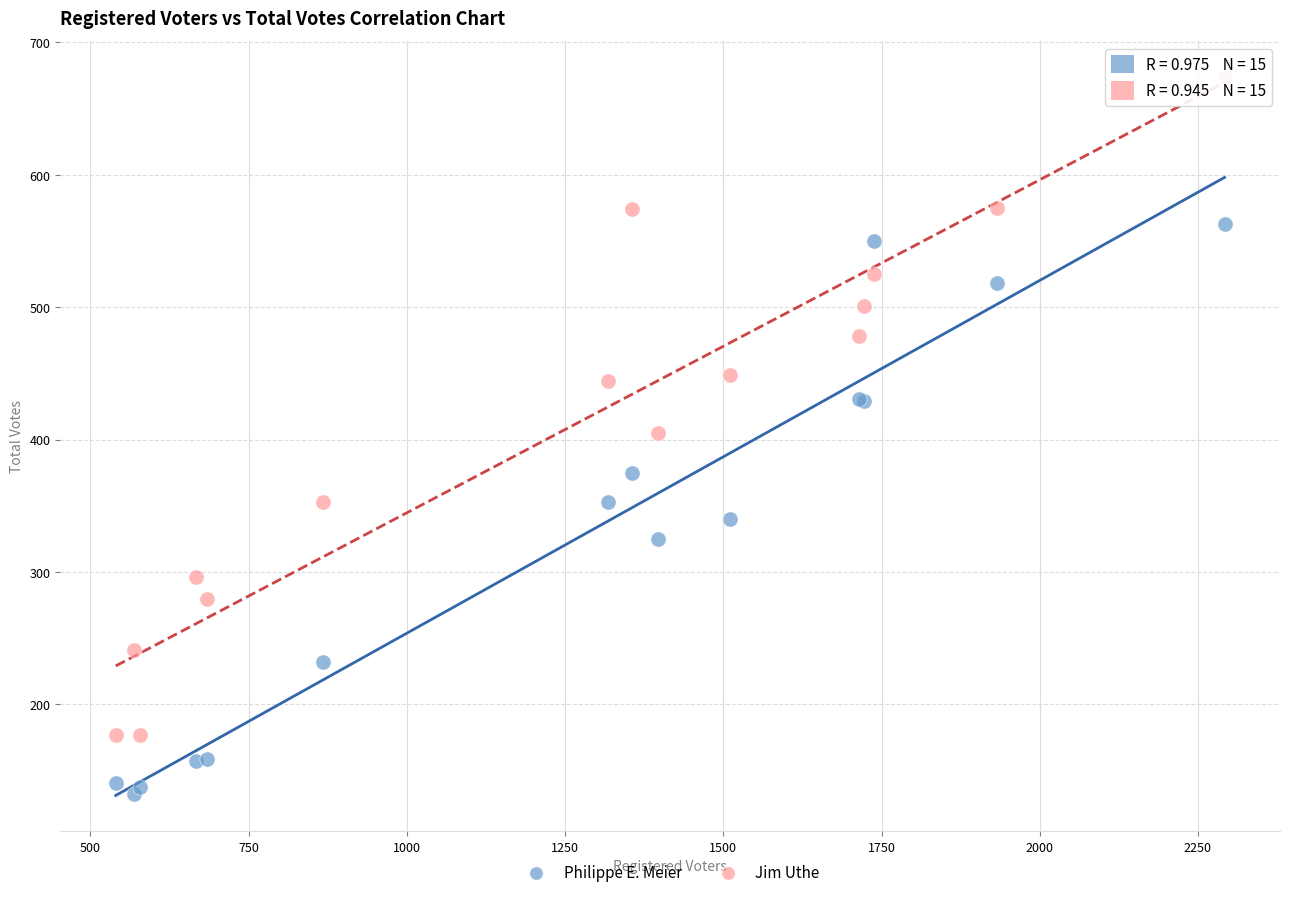

What is the X range (max minus min) for the scatter plot?

1752